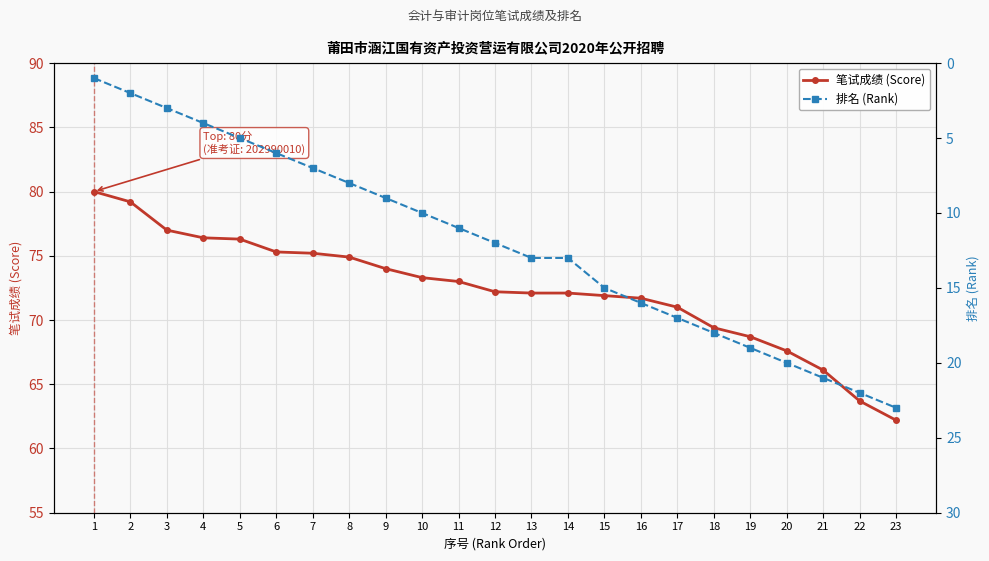

What is the value of the 笔试成绩 (Score) point at the 22nd from the left?

63.7